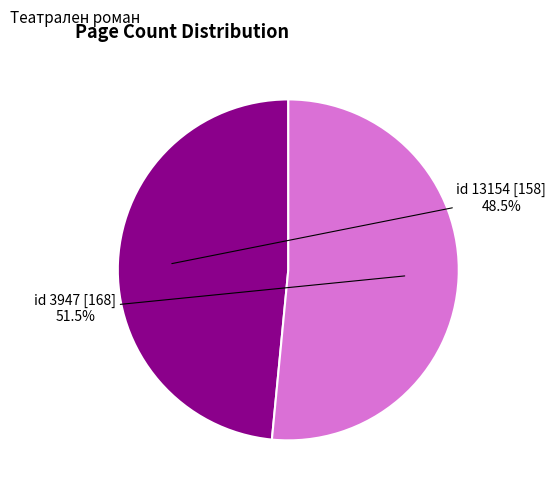

Is id 3947 the majority of the pie?

Yes